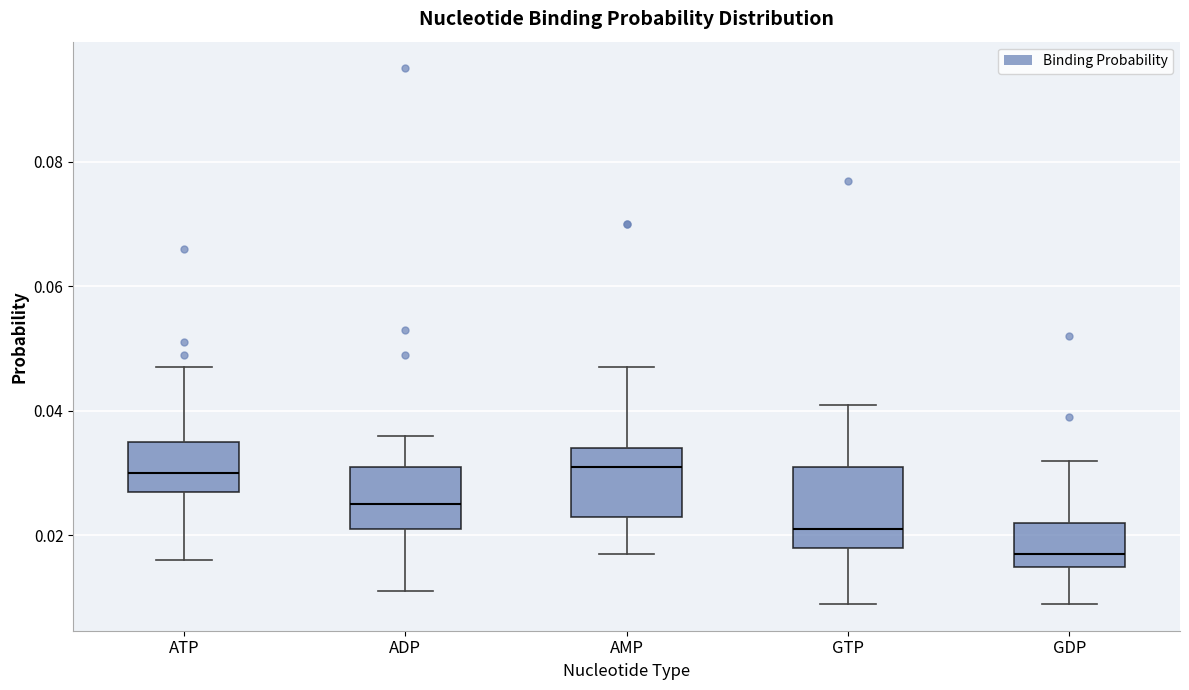

Reading left to right, transcribe this box plot: for each box, give where its median line is, the range the box spans, and where its two whiskers end, as read against the y-axis. The values are not printed on the chart, so give them approximately, as read against the axis.

ATP: median 0.030, box 0.028 to 0.036, whiskers 0.016 to 0.048
ADP: median 0.026, box 0.022 to 0.032, whiskers 0.012 to 0.036
AMP: median 0.032, box 0.024 to 0.034, whiskers 0.018 to 0.048
GTP: median 0.022, box 0.018 to 0.032, whiskers 0.010 to 0.042
GDP: median 0.018, box 0.016 to 0.022, whiskers 0.010 to 0.032